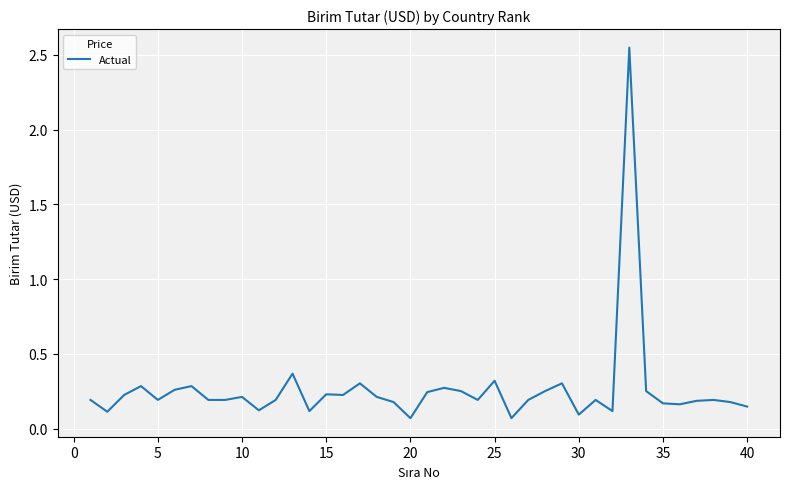

Count the number of categories in the chart.

40